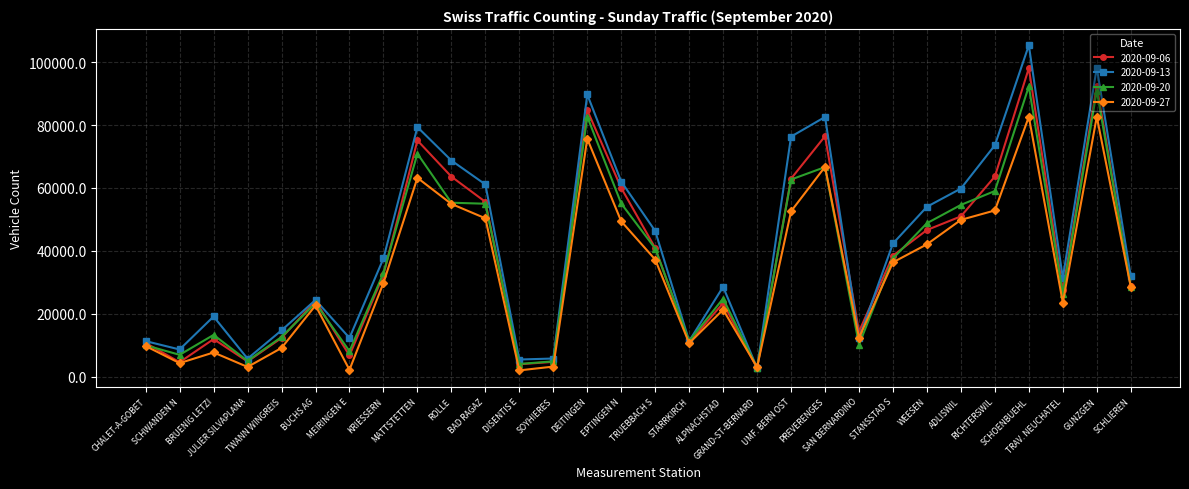

Which series has the widest spread of values?

2020-09-13